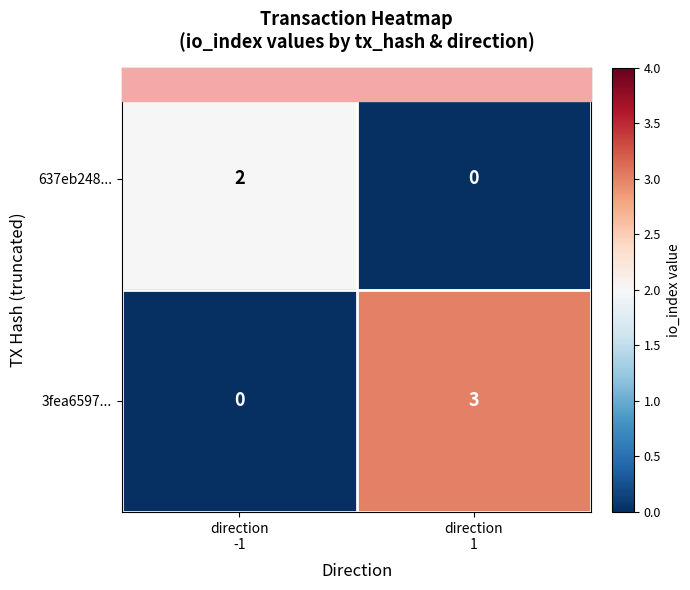

What is the maximum value for 3fea6597...?

3